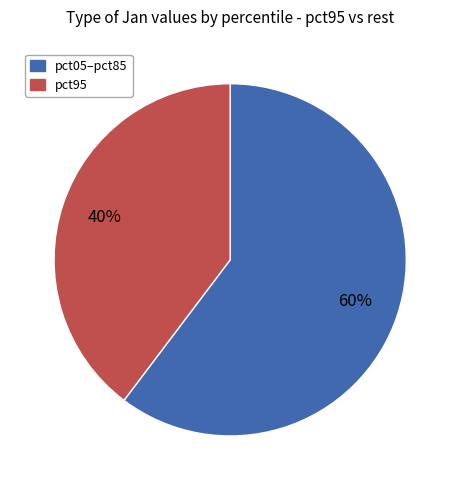

To the nearest percent, what is the average slice percentage?

50%